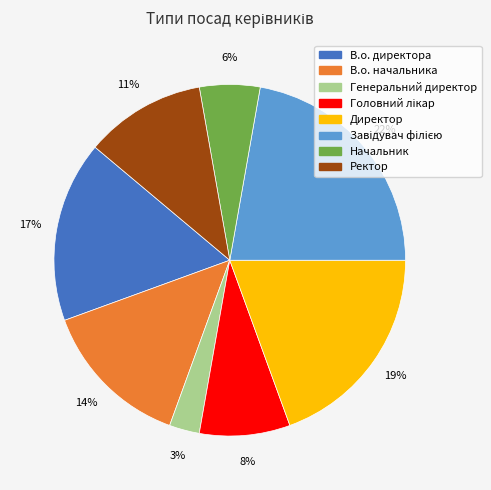

Approximately how many times larger is the value at В.о. директора compared to В.о. начальника?

1.2